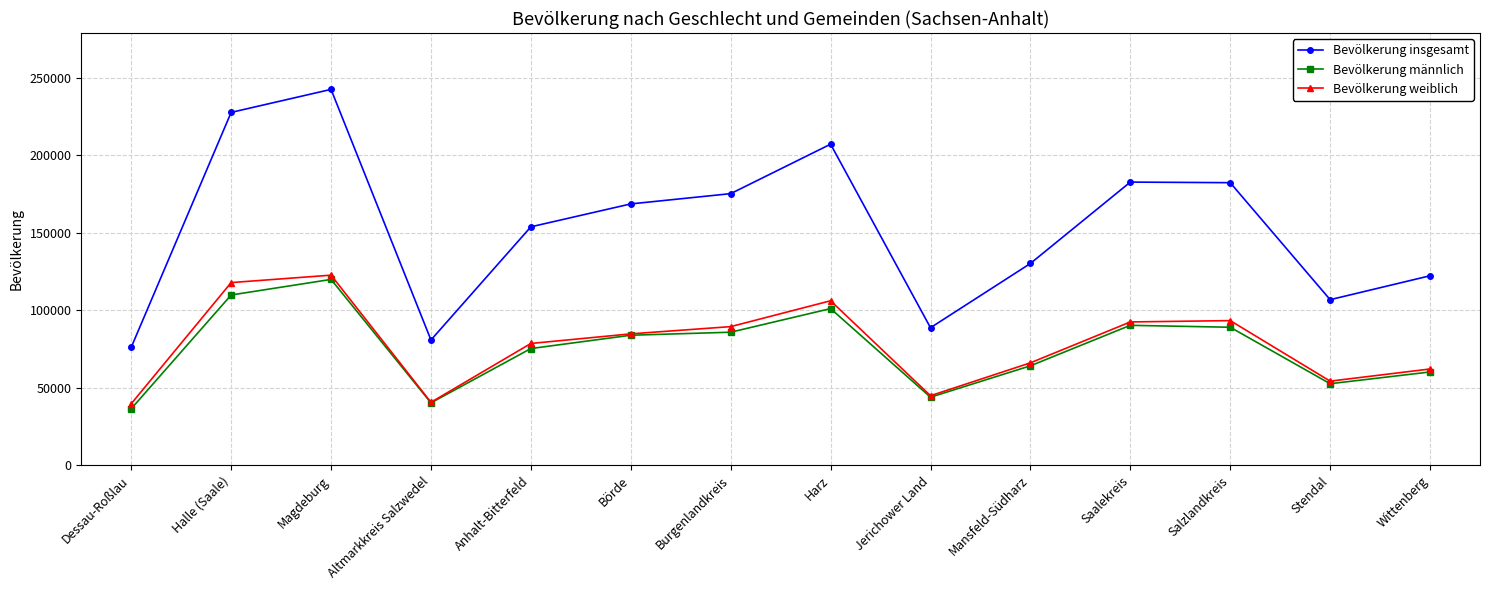

What is the difference between the Bevölkerung männlich values at Halle (Saale) and Mansfeld-Südharz?

45692